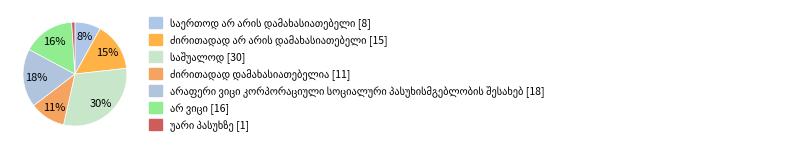

What percentage is the საშუალოდ slice, to the nearest percent?

30%